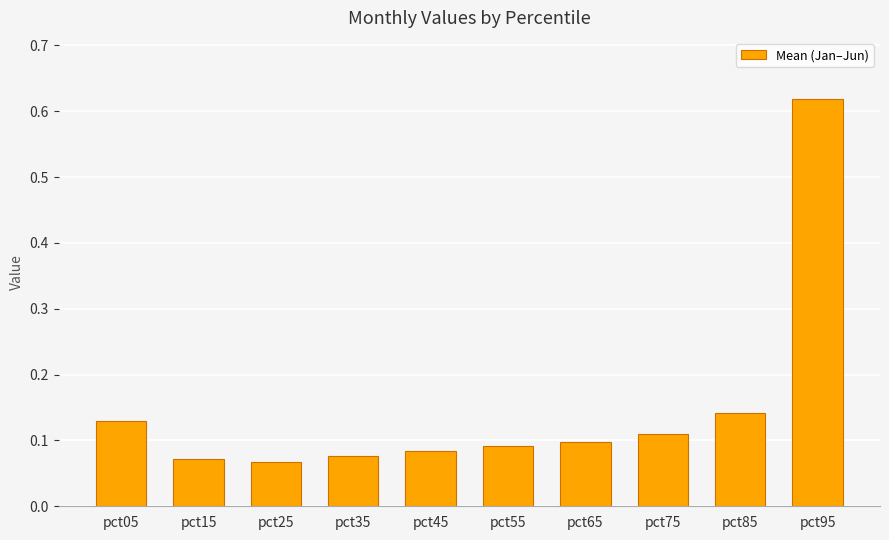

Which category has the highest value across all series?

pct95